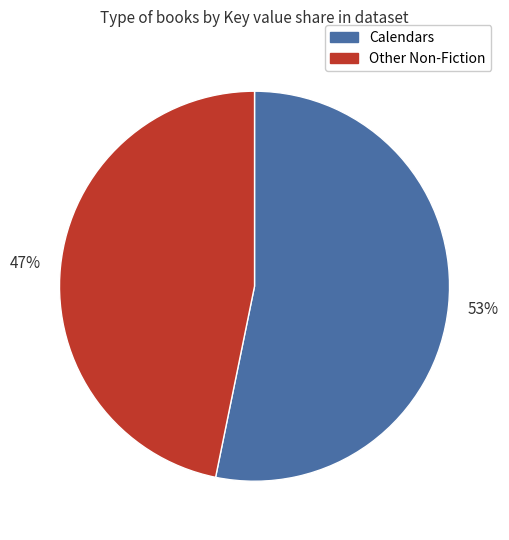

Rank the categories by value from lowest to highest.

Other Non-Fiction, Calendars